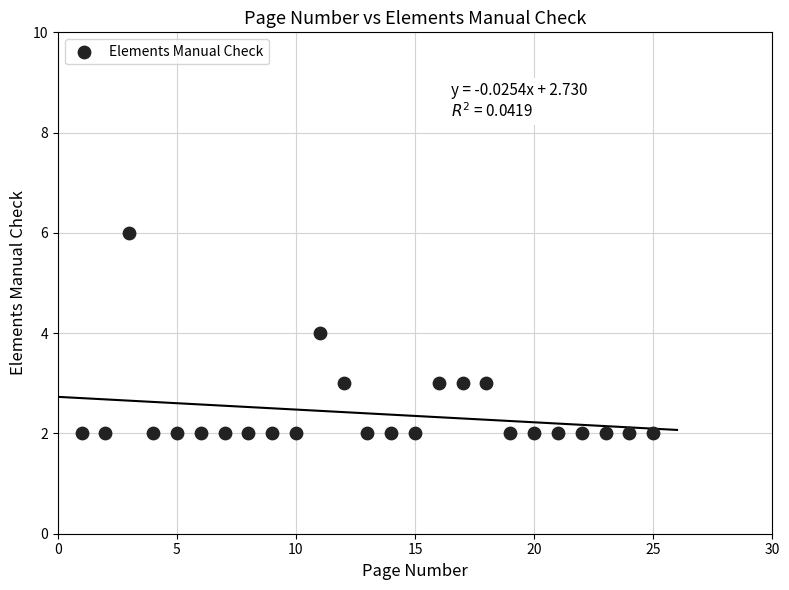

What is the range of Y values (max minus min)?

4